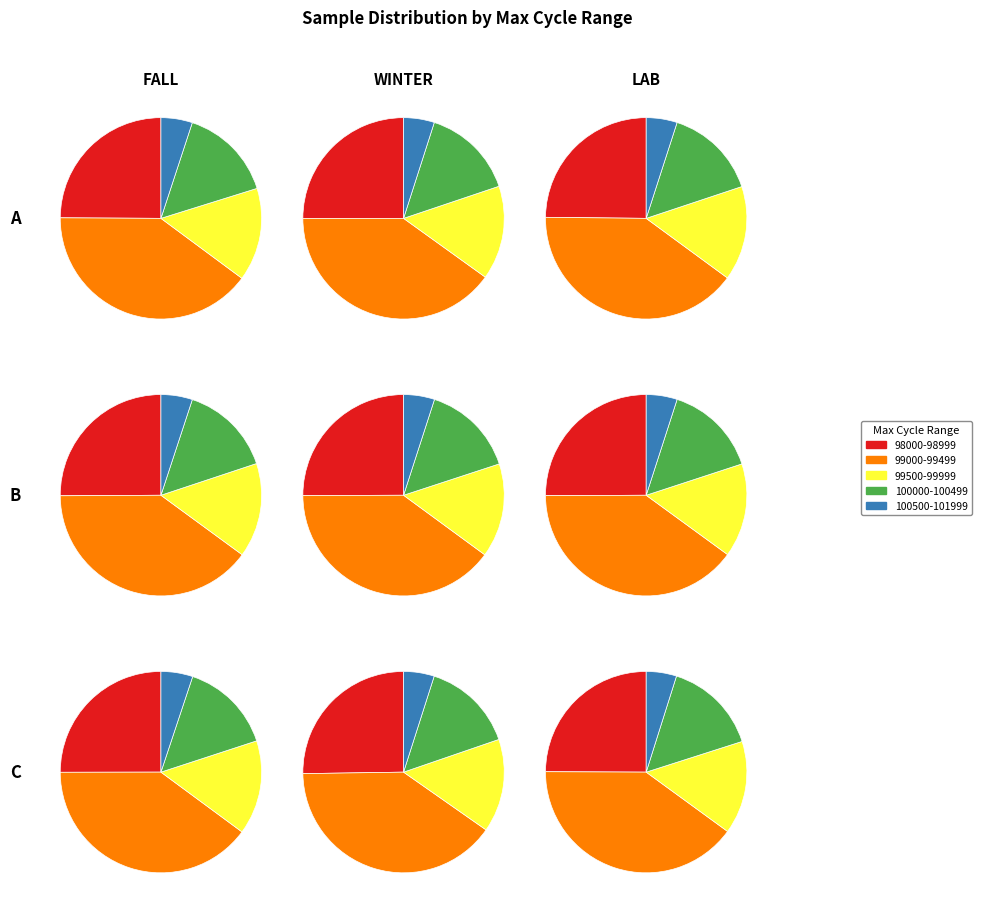

Is it true that 28 is 5% of the pie?

True